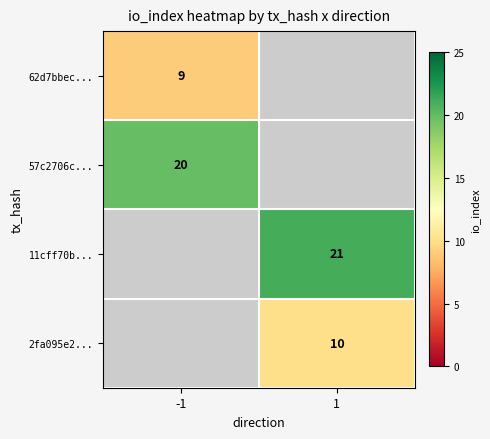

What is the maximum value shown in the chart?

21